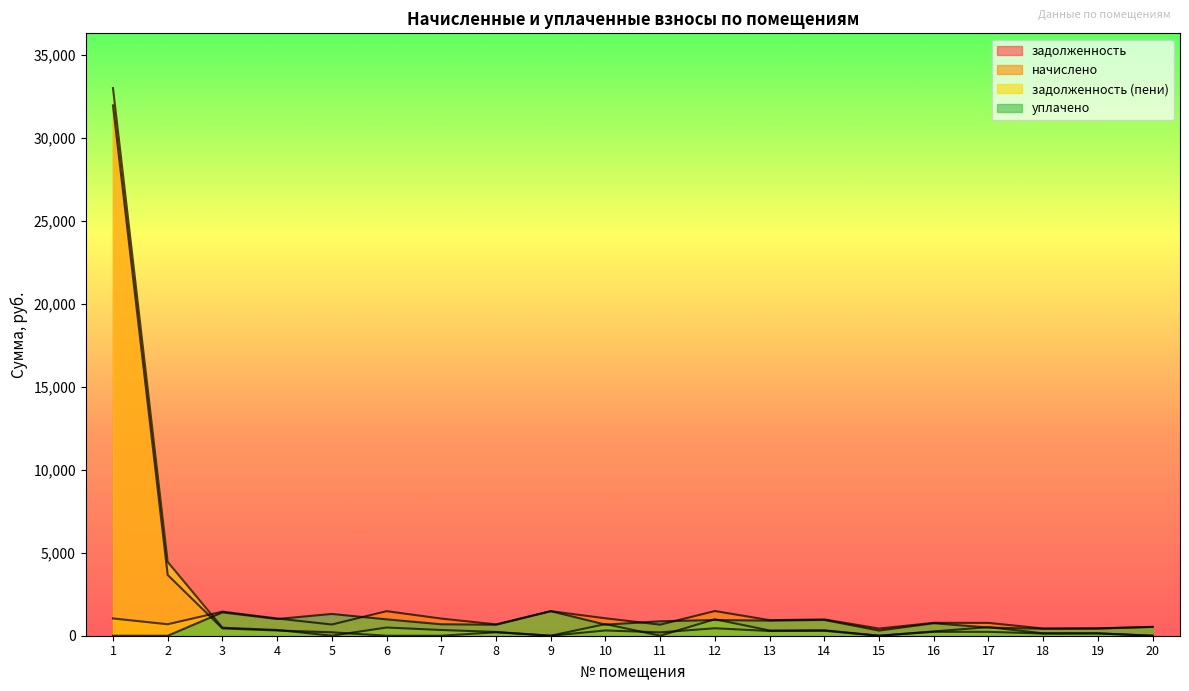

What is the highest value of the уплачено series?

1479.8